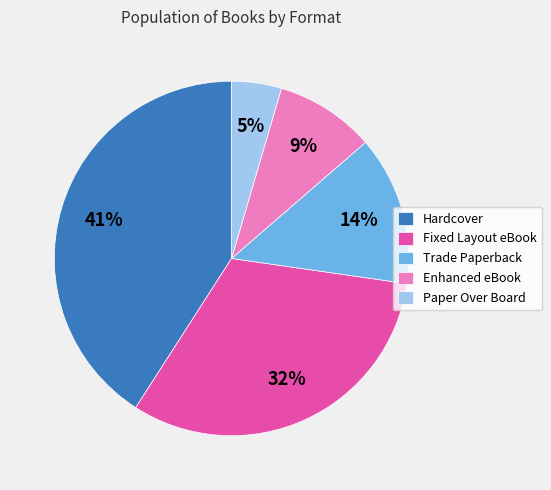

Is there a majority slice in this chart?

No